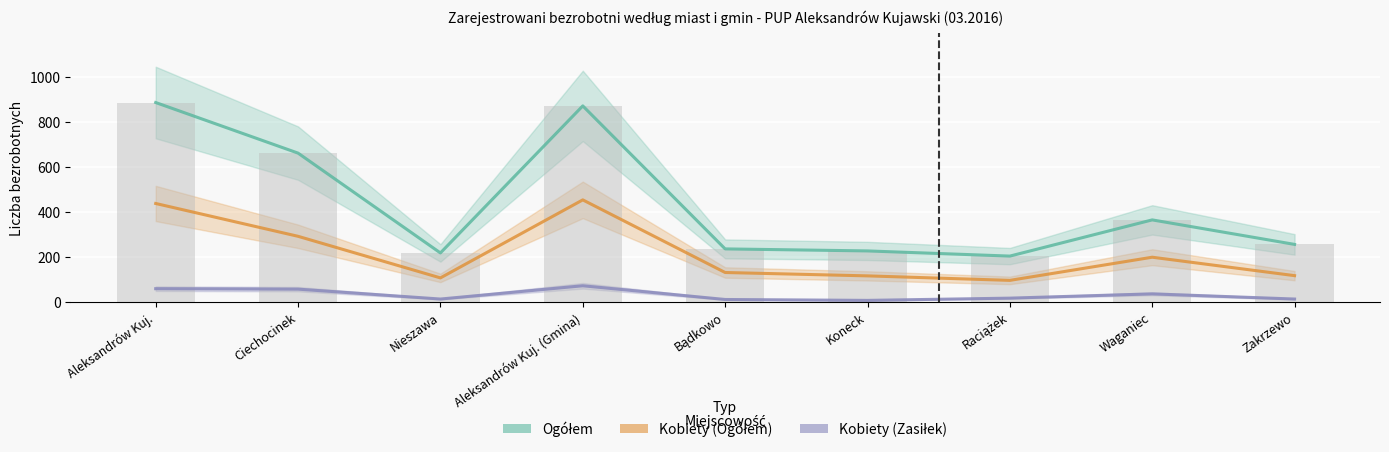

Rank the series at Nieszawa from highest to lowest value.

Ogółem, Ogółem (słupki), Kobiety (Ogółem), Kobiety (Zasiłek)